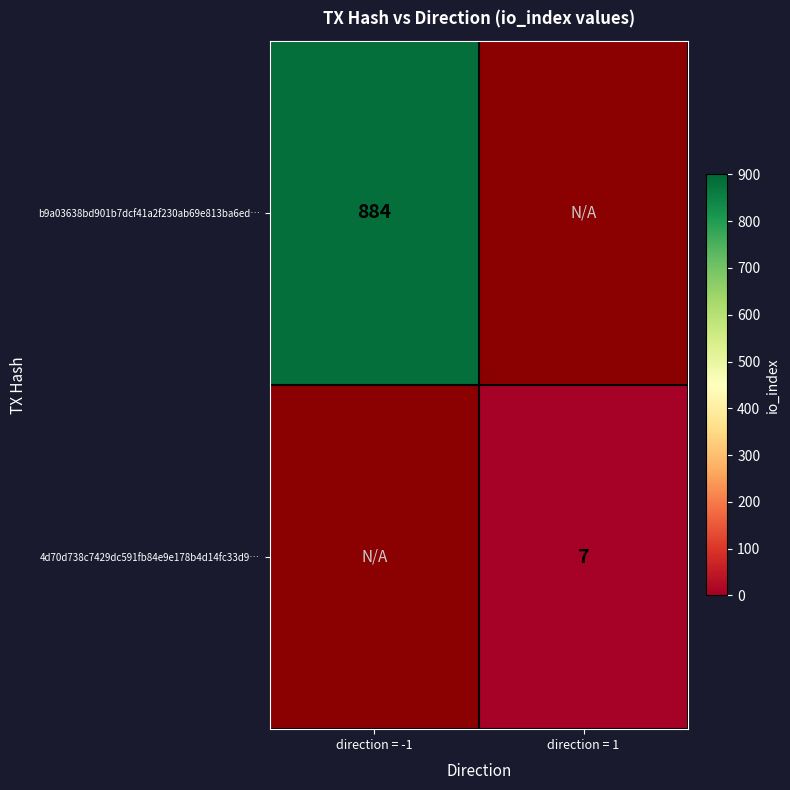

Between direction = 1 and direction = -1, which is larger?

direction = -1